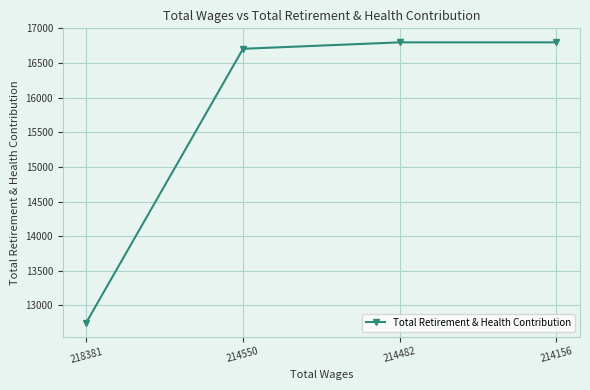

At which label is the value closest to 14775?

214550